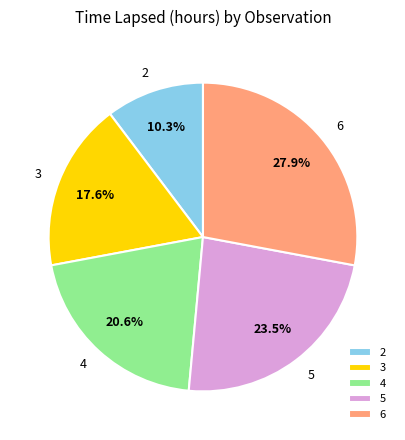

To the nearest percent, what is the difference between the 6 and 3 slice percentages?

10%